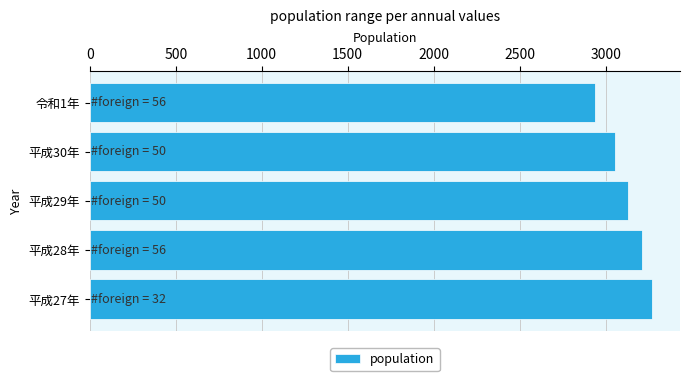

How many values are between 3055 and 3209?

3